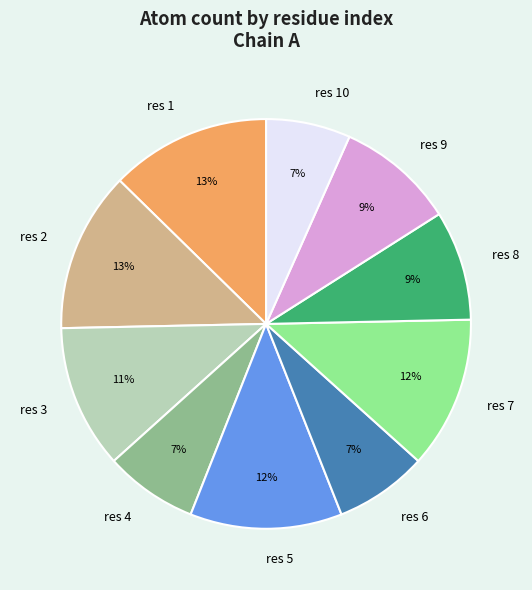

Is there a majority slice in this chart?

No